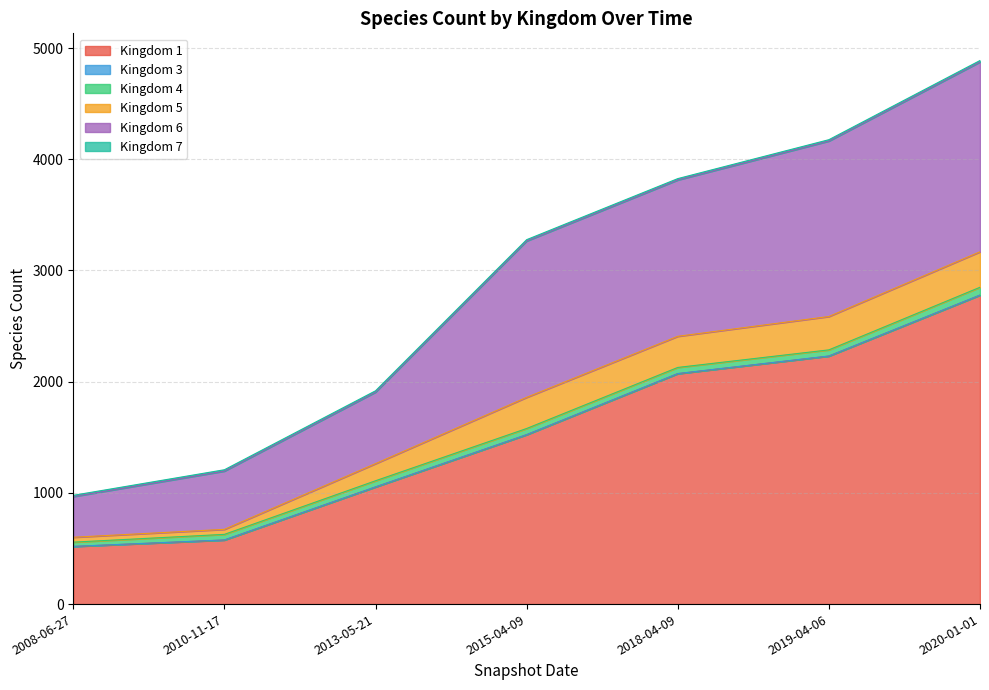

At which category does the chart reach its peak across all series?

2020-01-01